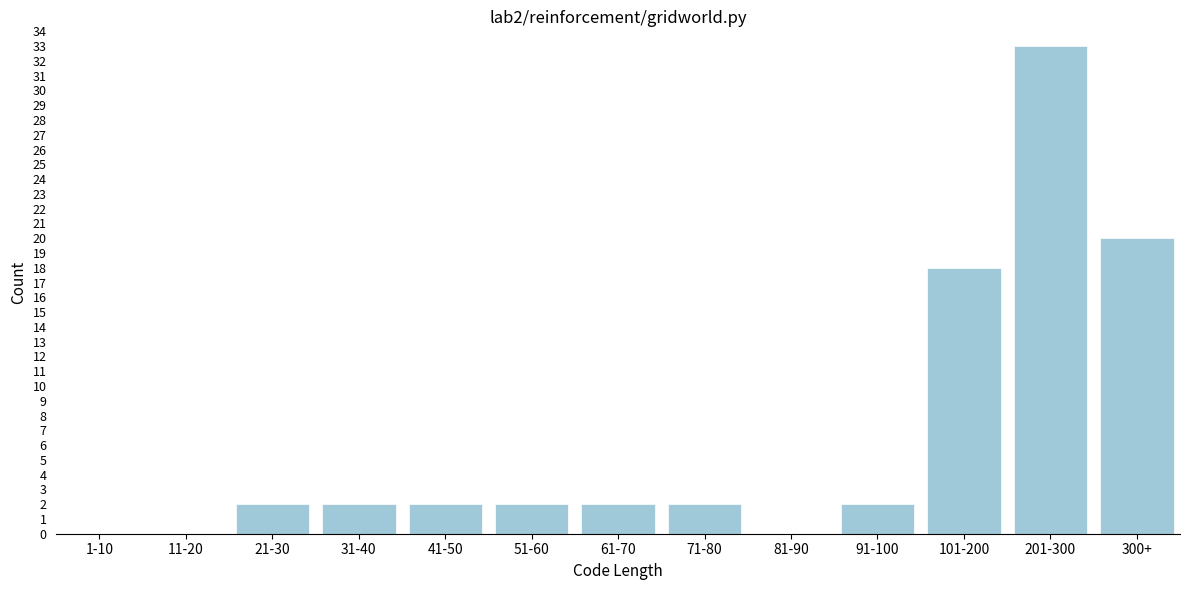

Reading right to left, extract all data points from this chart.

300+=20	201-300=33	101-200=18	91-100=2	81-90=0	71-80=2	61-70=2	51-60=2	41-50=2	31-40=2	21-30=2	11-20=0	1-10=0